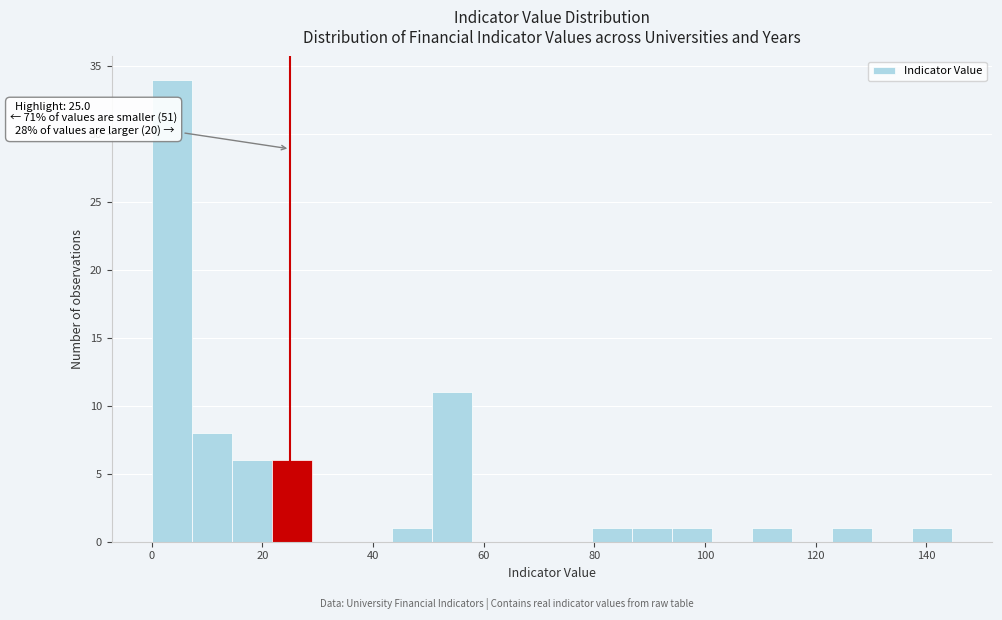

Read against the x-axis, roughly where is the centre of the tallest bar?

4